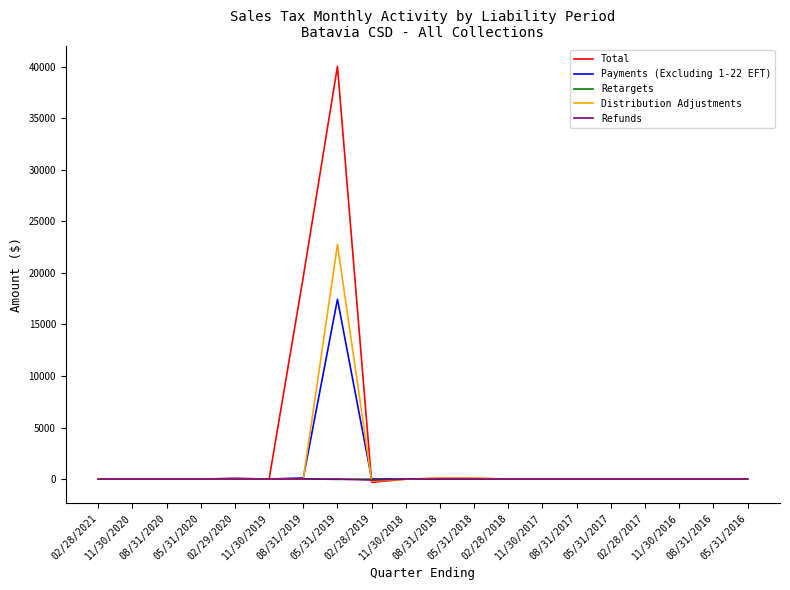

What is the greatest value displayed?

40056.3